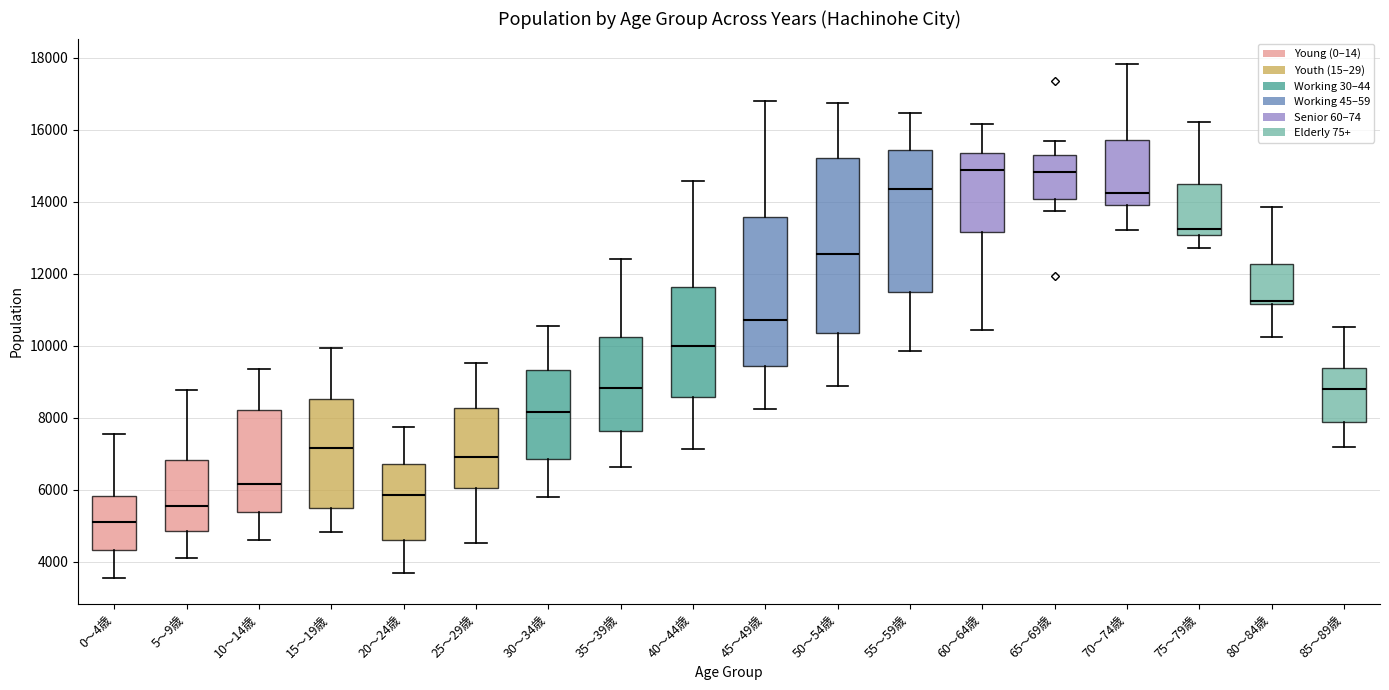

Reading left to right, read every box against the y-axis: the position of its median line, the range the box covers, and the ends of its whiskers. The values are not printed on the chart, so give them approximately, as read against the axis.

0～4歳: median 5200, box 4400 to 5800, whiskers 3600 to 7600
5～9歳: median 5600, box 4800 to 6800, whiskers 4000 to 8800
10～14歳: median 6200, box 5400 to 8200, whiskers 4600 to 9400
15～19歳: median 7200, box 5600 to 8600, whiskers 4800 to 10000
20～24歳: median 5800, box 4600 to 6800, whiskers 3600 to 7800
25～29歳: median 7000, box 6000 to 8200, whiskers 4600 to 9600
30～34歳: median 8200, box 6800 to 9400, whiskers 5800 to 10600
35～39歳: median 8800, box 7600 to 10200, whiskers 6600 to 12400
40～44歳: median 10000, box 8600 to 11600, whiskers 7200 to 14600
45～49歳: median 10800, box 9400 to 13600, whiskers 8200 to 16800
50～54歳: median 12600, box 10400 to 15200, whiskers 8800 to 16800
55～59歳: median 14400, box 11400 to 15400, whiskers 9800 to 16400
60～64歳: median 14800, box 13200 to 15400, whiskers 10400 to 16200
65～69歳: median 14800, box 14000 to 15200, whiskers 13800 to 15600
70～74歳: median 14200, box 14000 to 15800, whiskers 13200 to 17800
75～79歳: median 13200, box 13000 to 14400, whiskers 12800 to 16200
80～84歳: median 11200 (just above the box's lower edge), box 11200 to 12200, whiskers 10200 to 13800
85～89歳: median 8800, box 7800 to 9400, whiskers 7200 to 10600